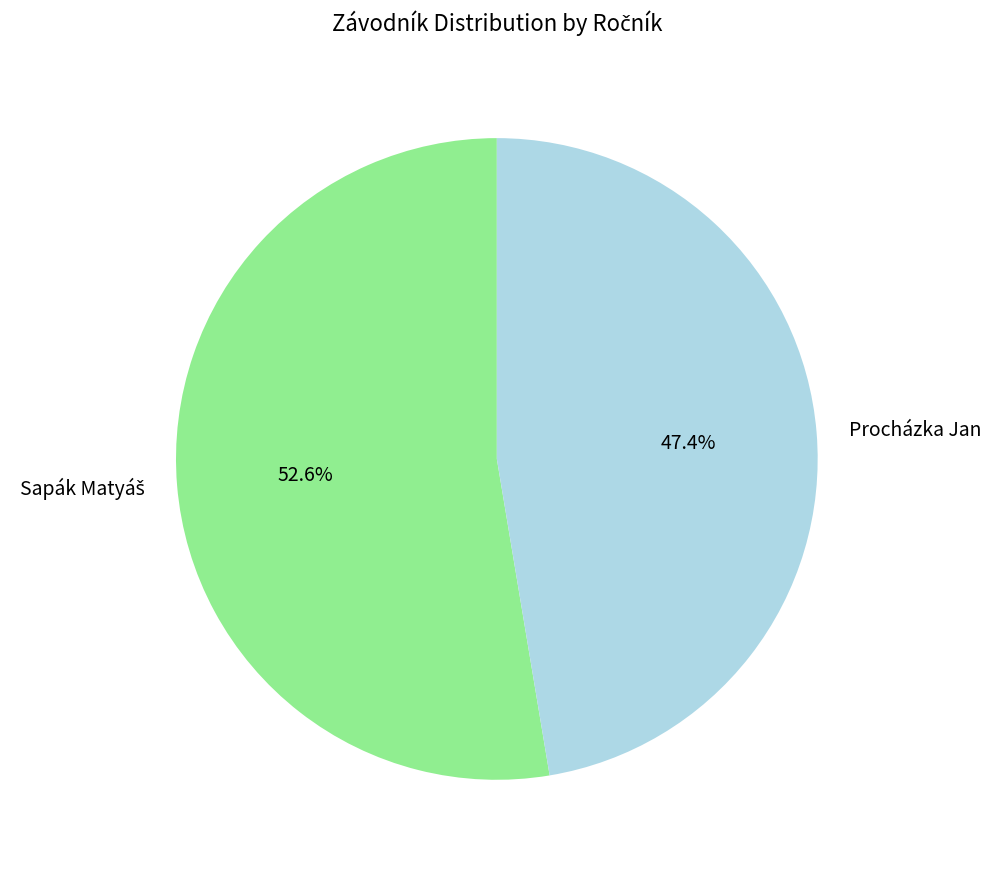

Does any single category account for the majority?

Yes